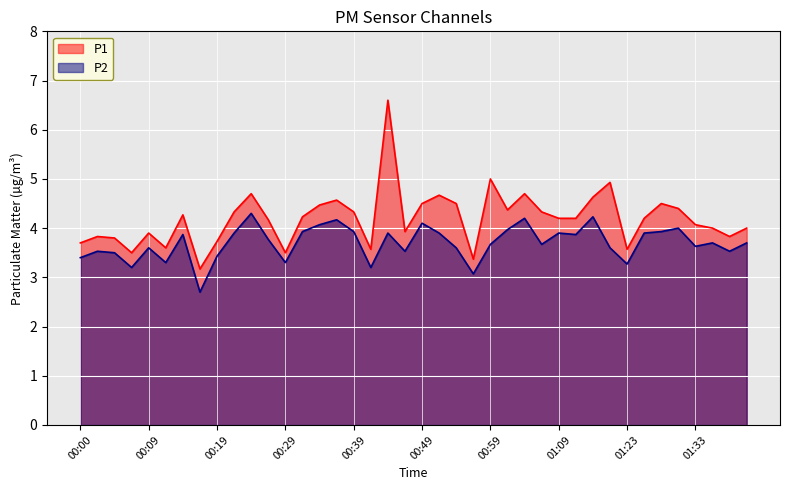

How many interior local peaks does the P2 series have?

12